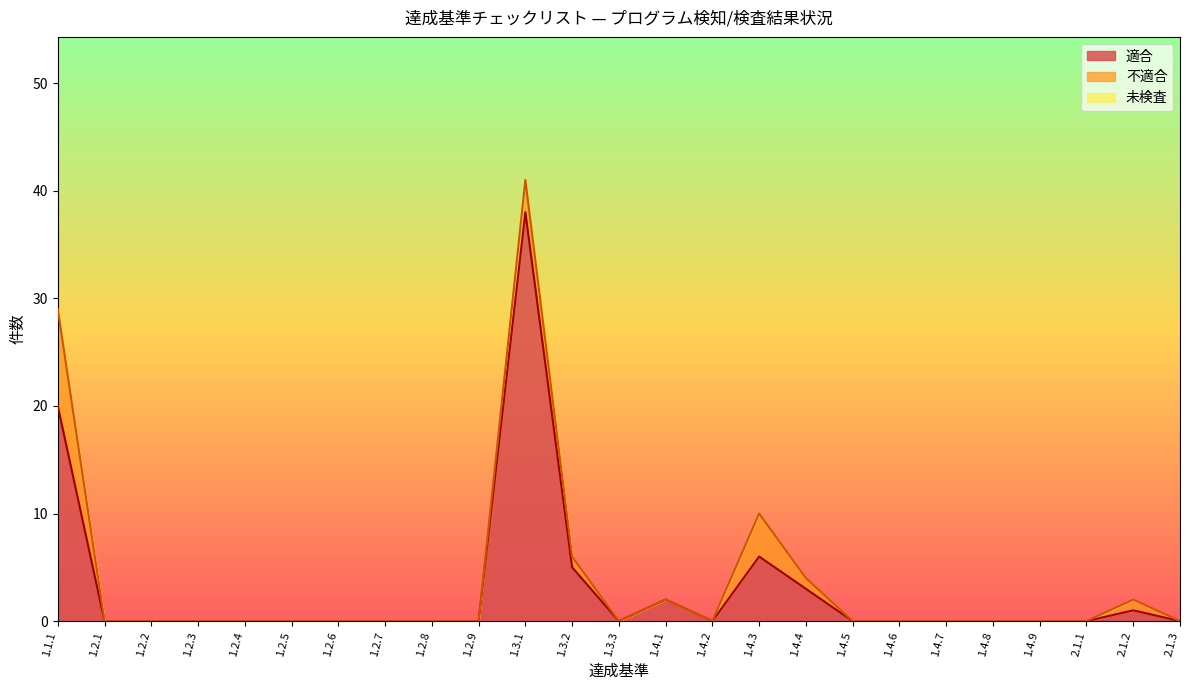

True or false: 未検査 has more than 0 points higher than both neighbors.

False